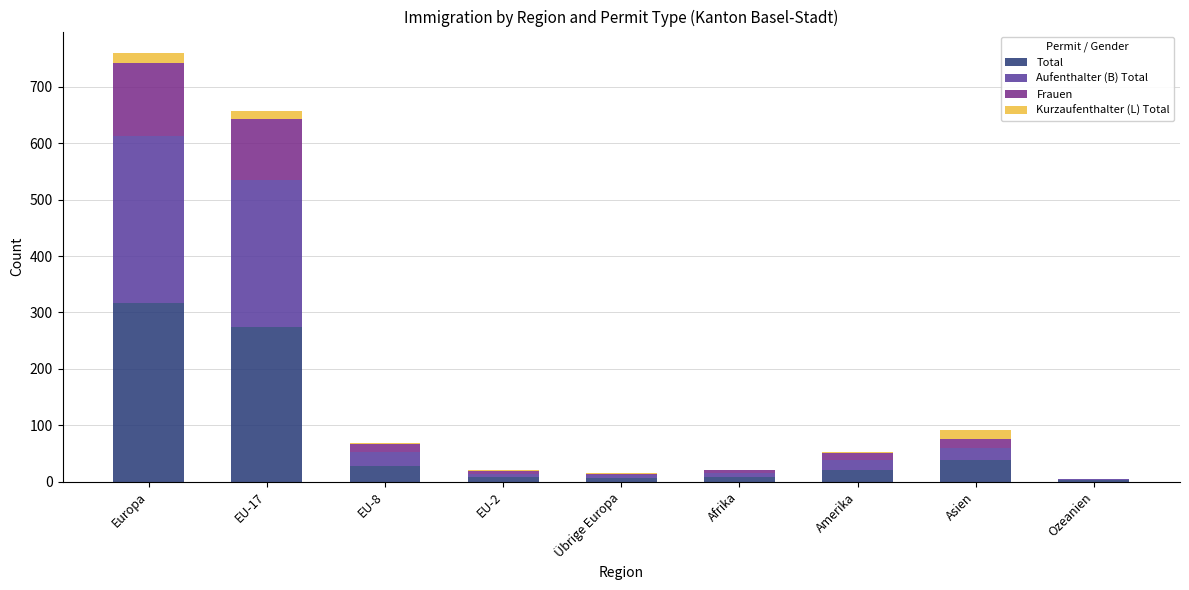

At which category is the sum across all series the highest?

Europa